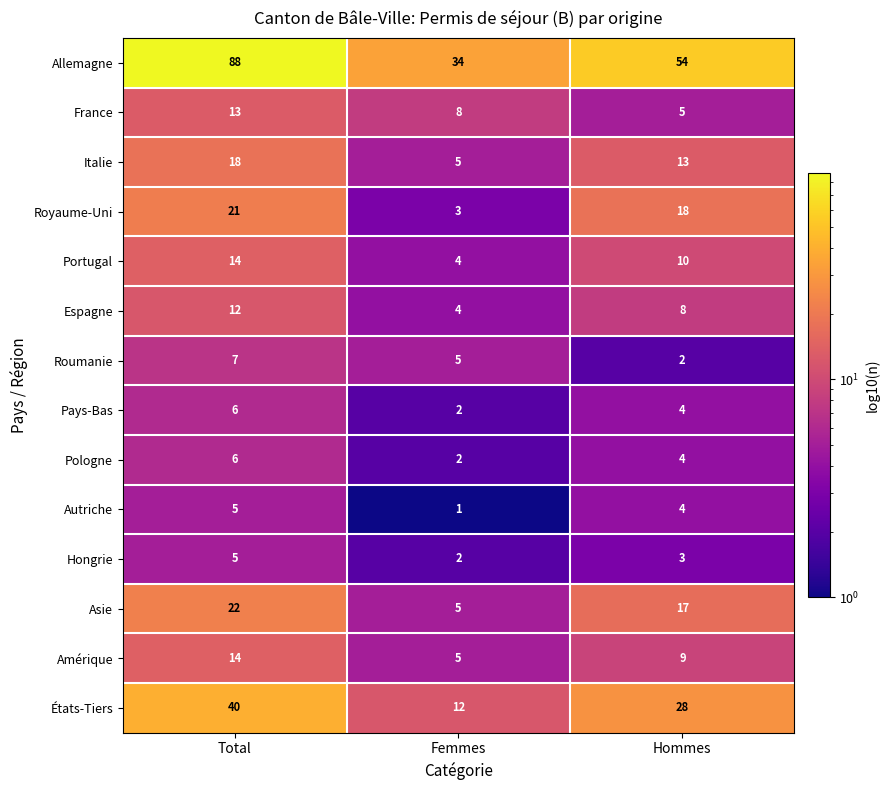

What is the sum of all Roumanie values?

14